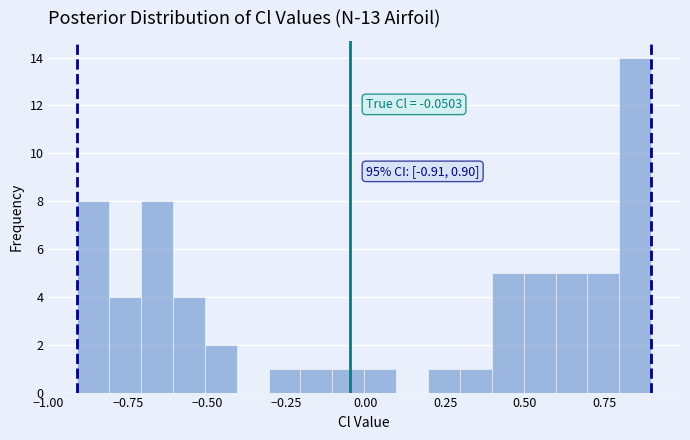

Read against the x-axis, roughly where is the centre of the tallest bar?

0.85